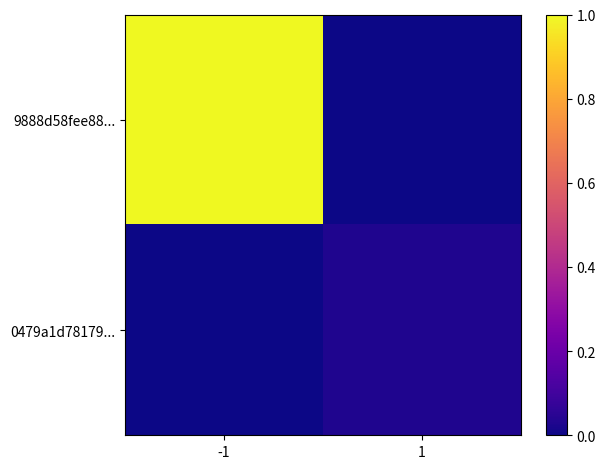

At which category is the sum across all series the highest?

-1